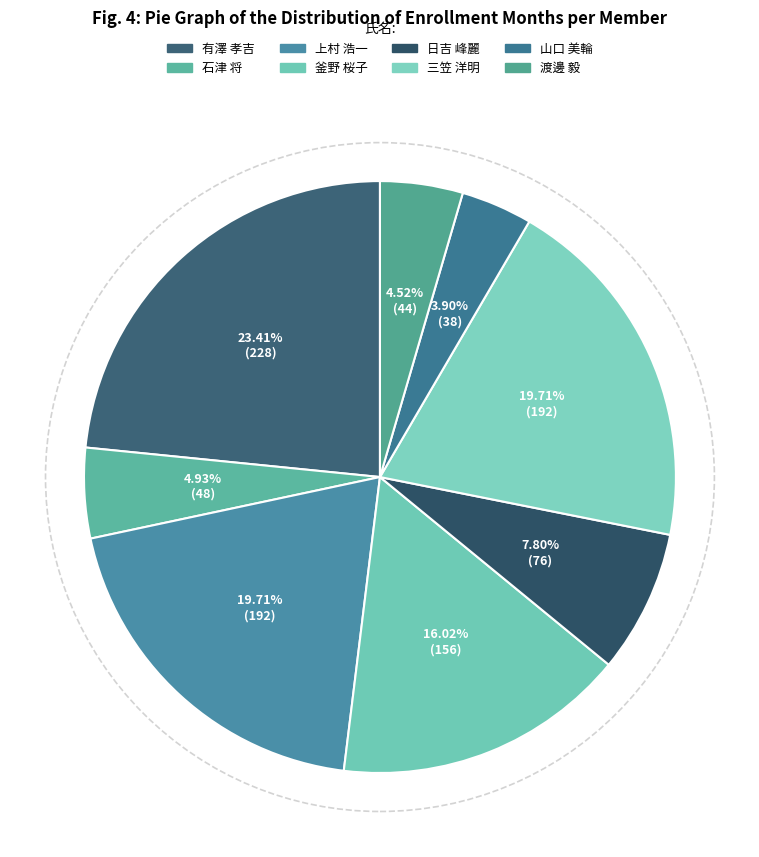

Is it true that 山口 美輪 is 4% of the pie?

True